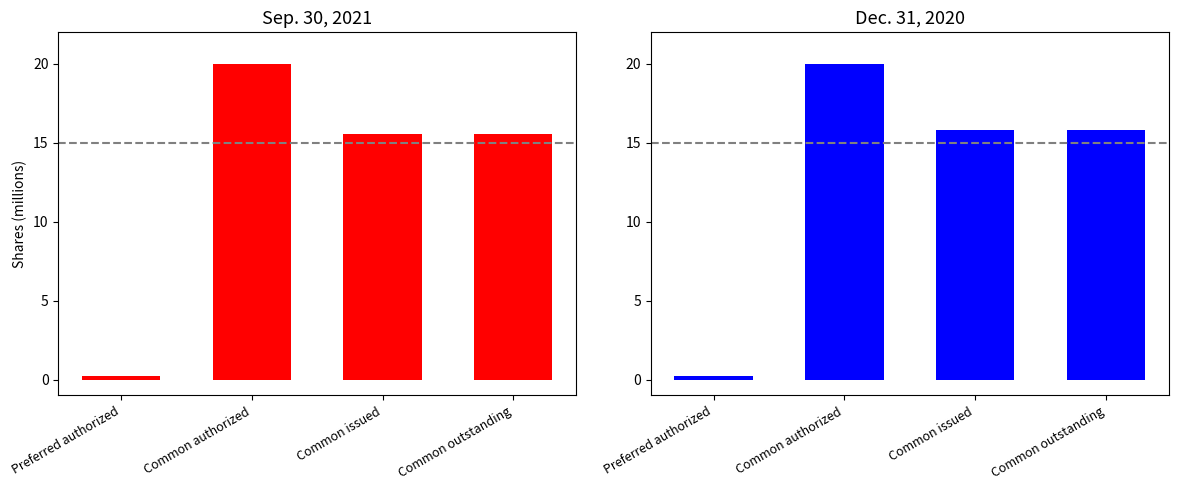

Rank the series by their maximum value, from lowest to highest.

Sep. 30, 2021, Dec. 31, 2020